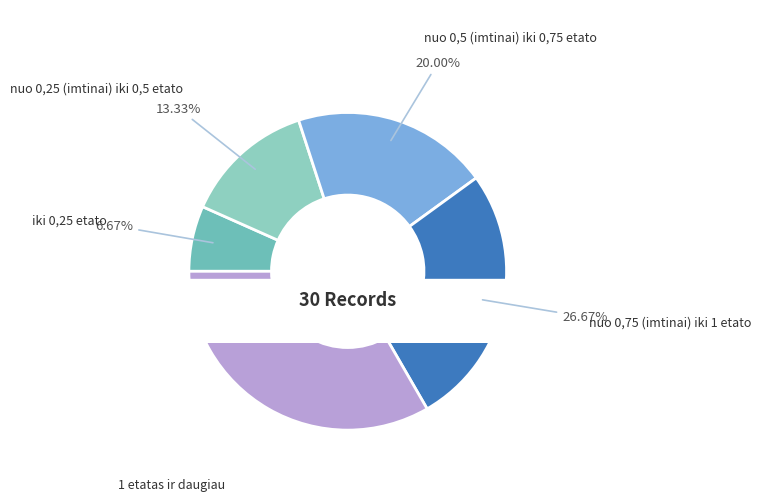

The iki 0,25 etato slice represents 1% of the pie. True or false?

False